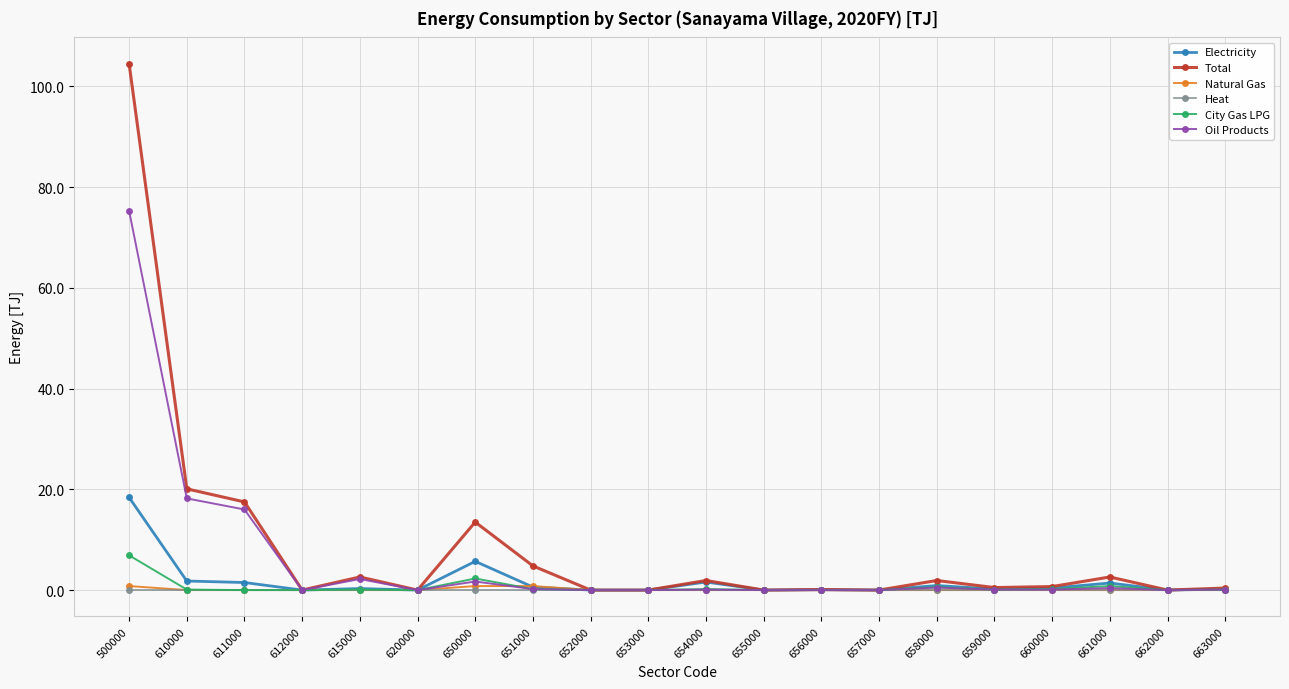

At which category is the sum across all series the highest?

500000